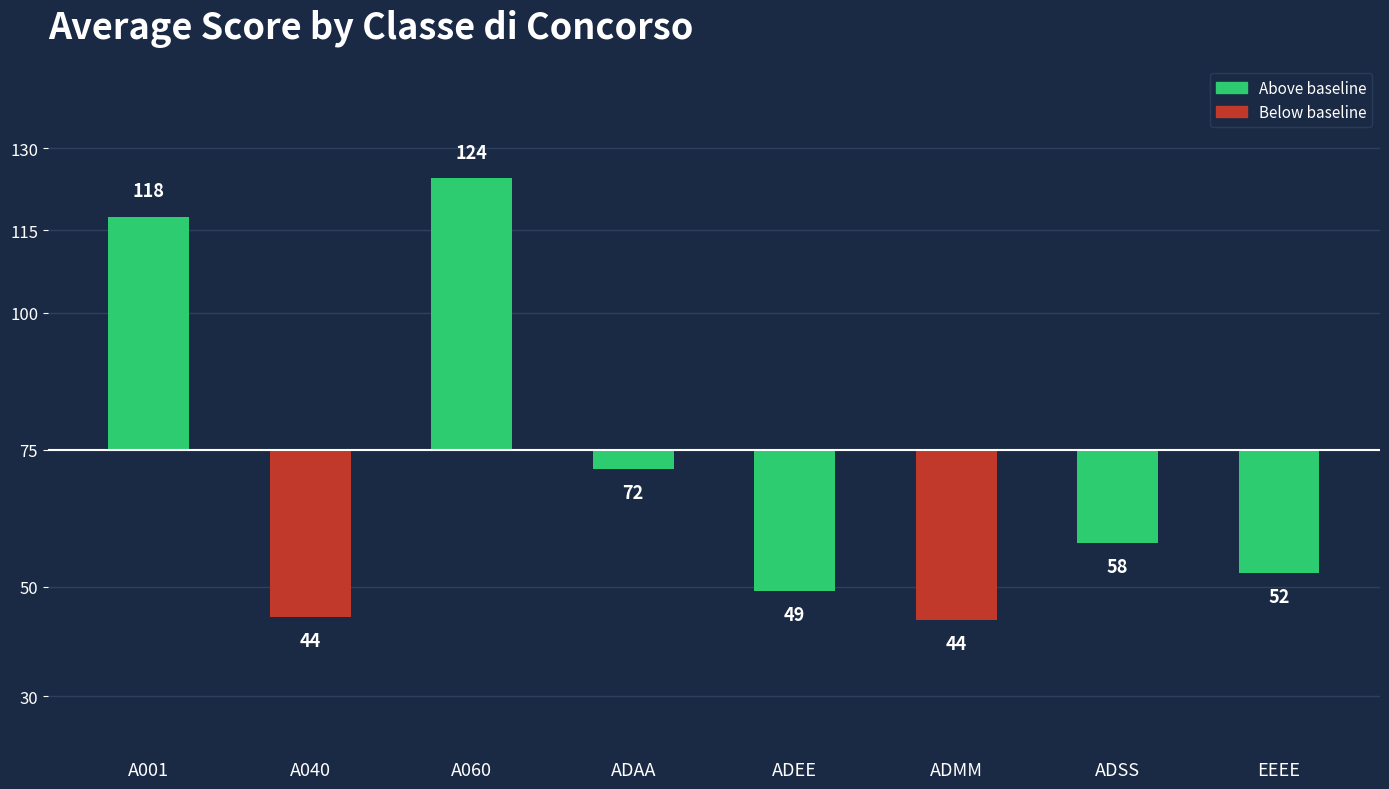

Where does the data first go above 58?

A001